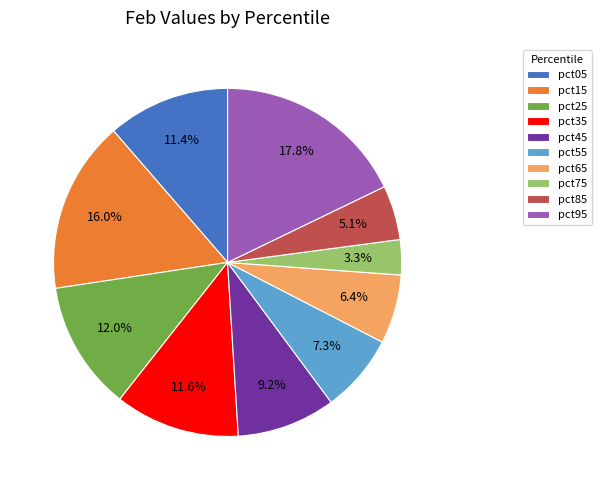

Which category has the biggest portion of the pie?

pct95